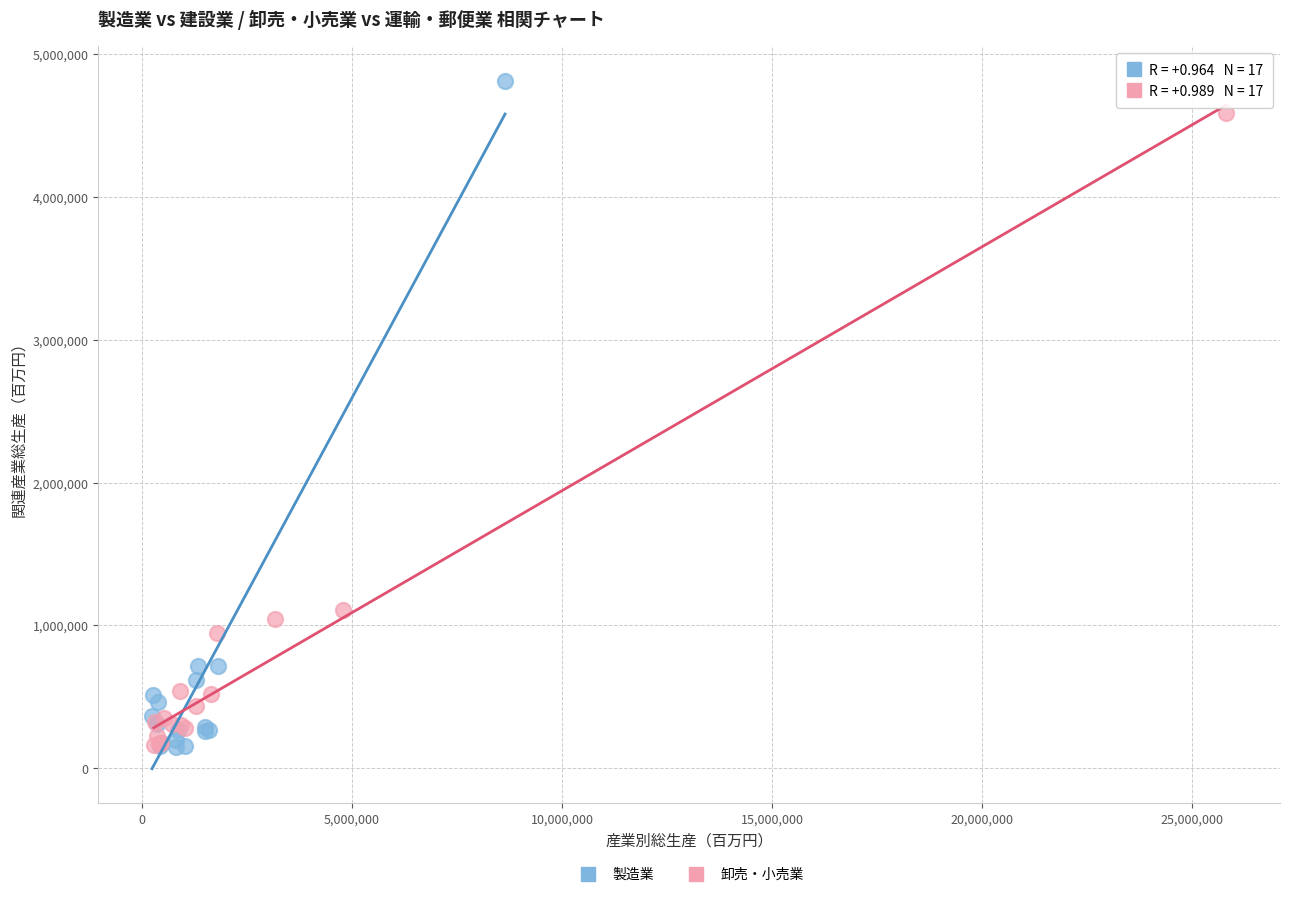

Which series has the widest spread of Y values?

製造業